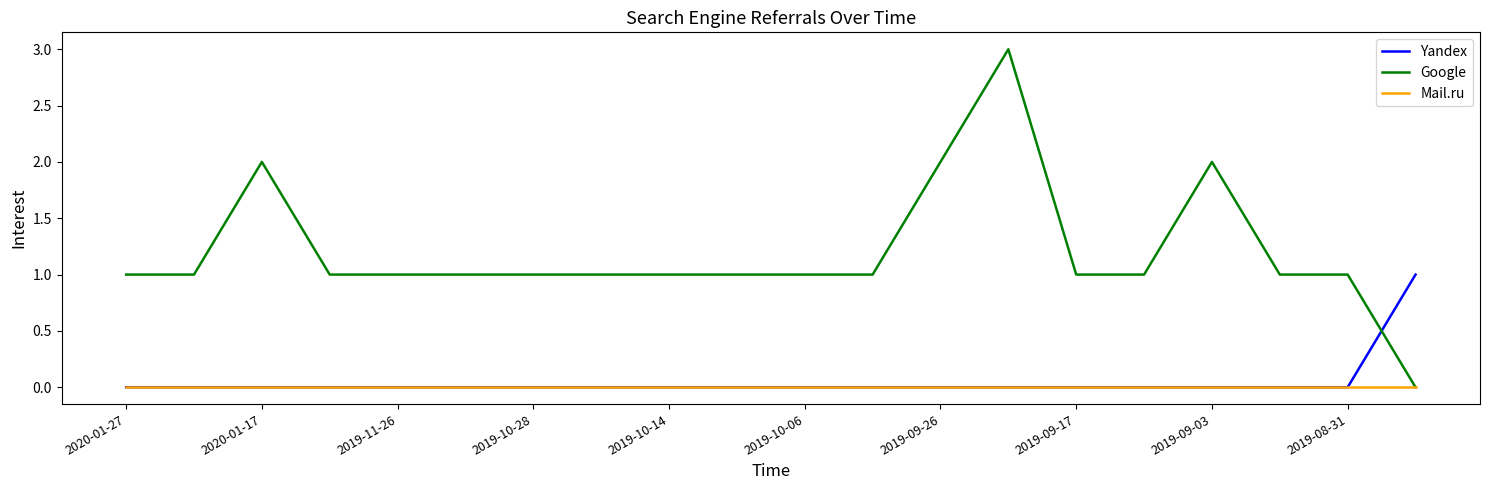

Which series has the largest range (max minus min)?

Google